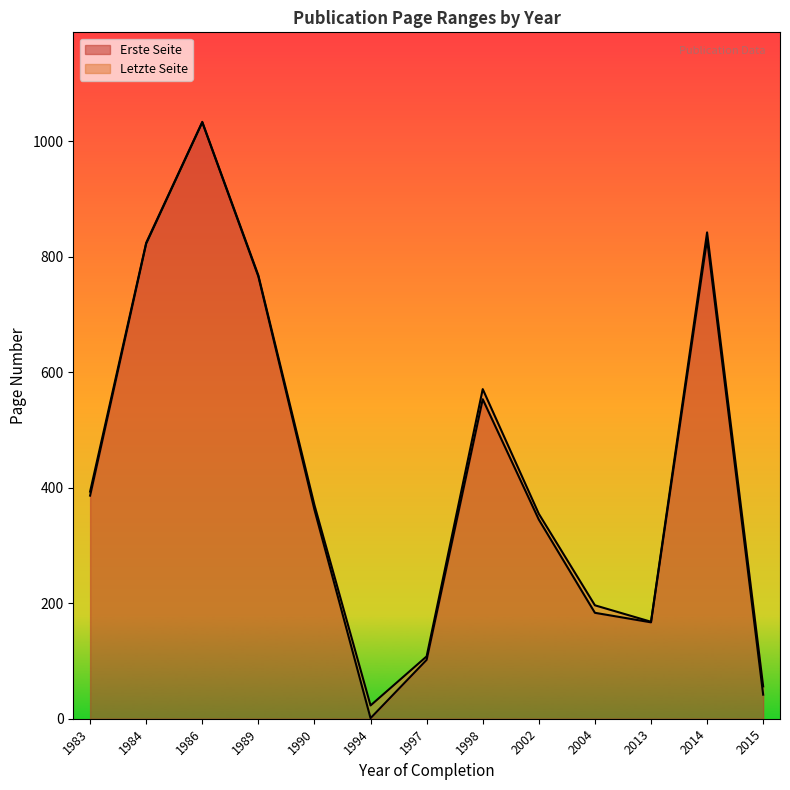

True or false: Letzte Seite and Erste Seite intersect in this chart.

False